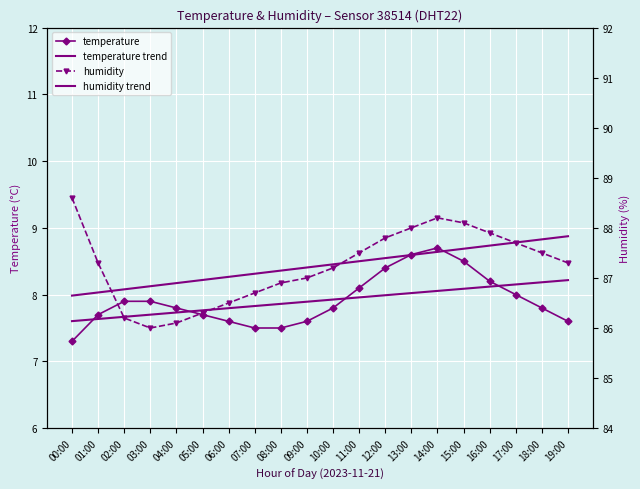

At which label does temperature trend reach its peak?

19:00